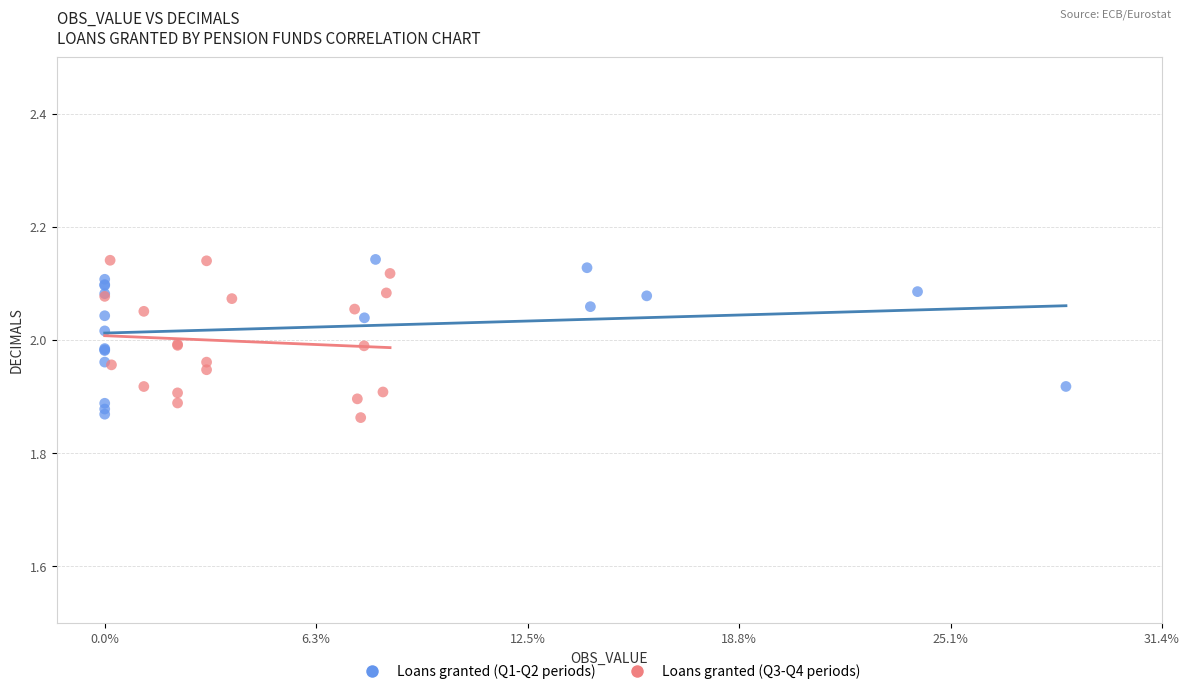

What are all the series names shown in the legend?

Loans granted (Q1-Q2 periods), Loans granted (Q3-Q4 periods)